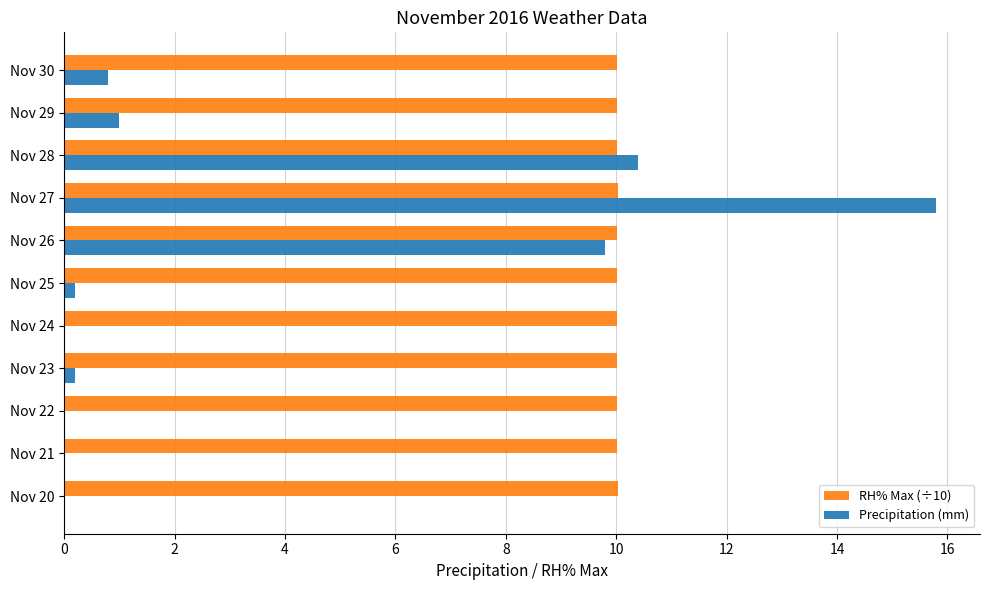

At which category is the sum across all series the highest?

Nov 27